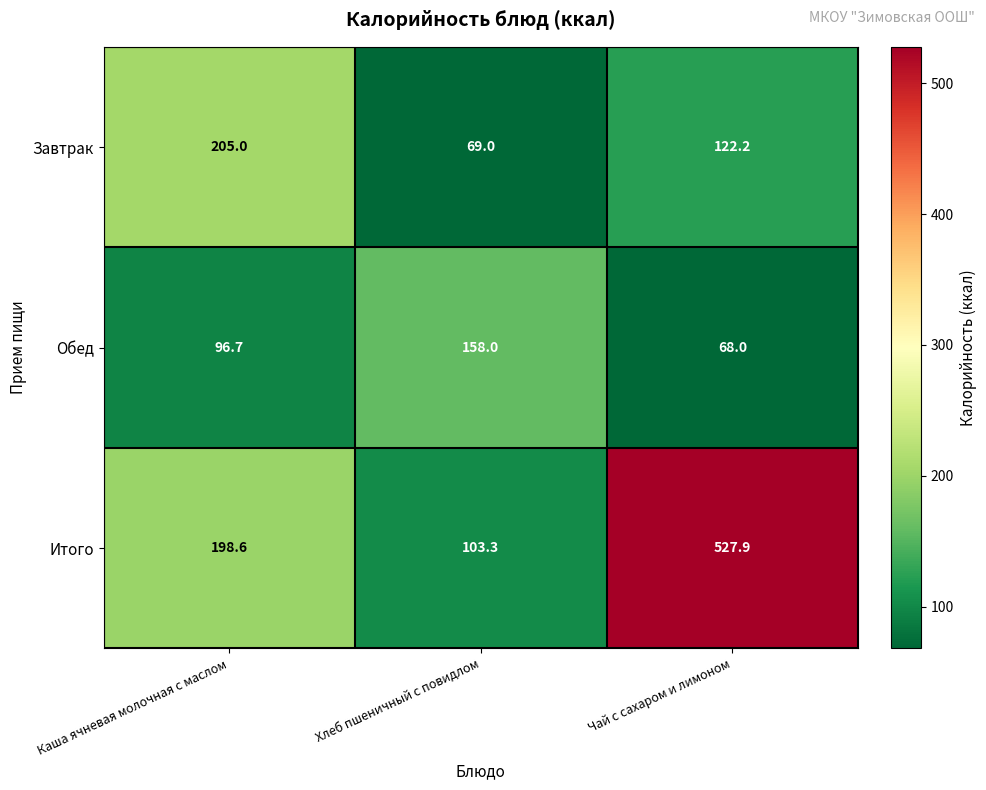

The value of Итого at Чай с сахаром и лимоном is 527.9. True or false?

True